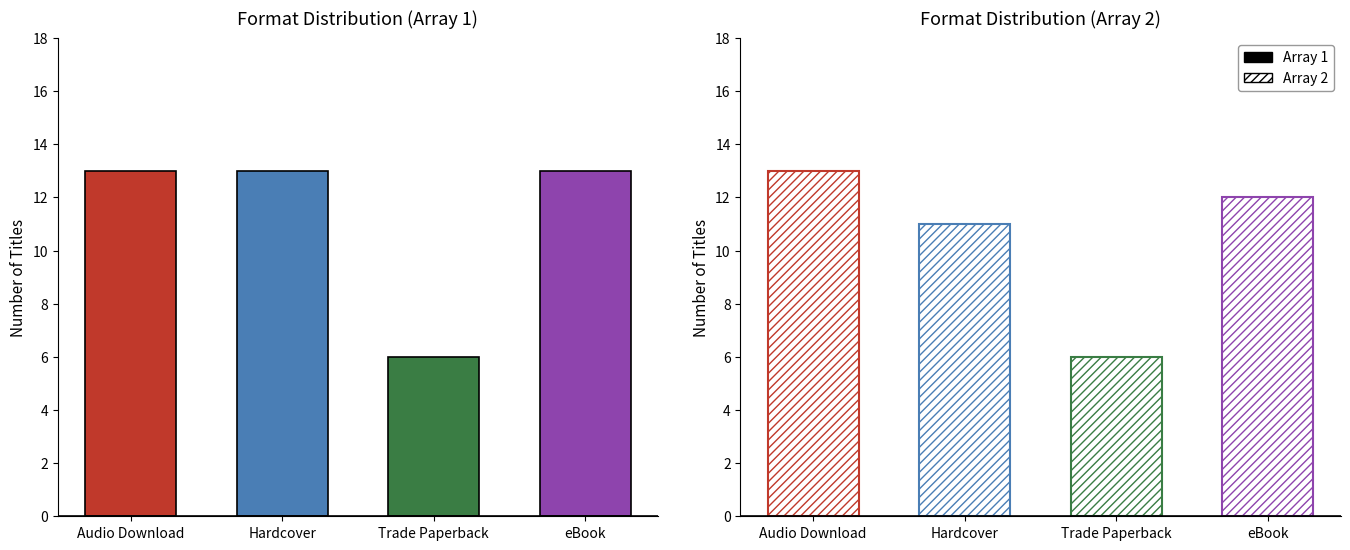

At which label does Hatched first exceed 12?

Audio Download